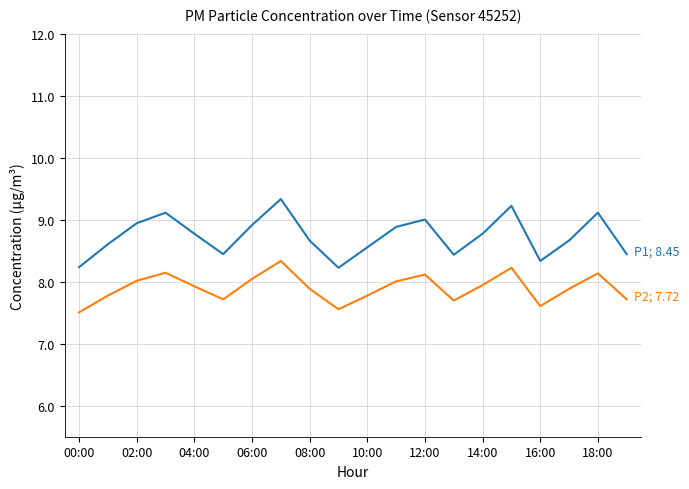

What is the minimum value shown in the chart?

7.5